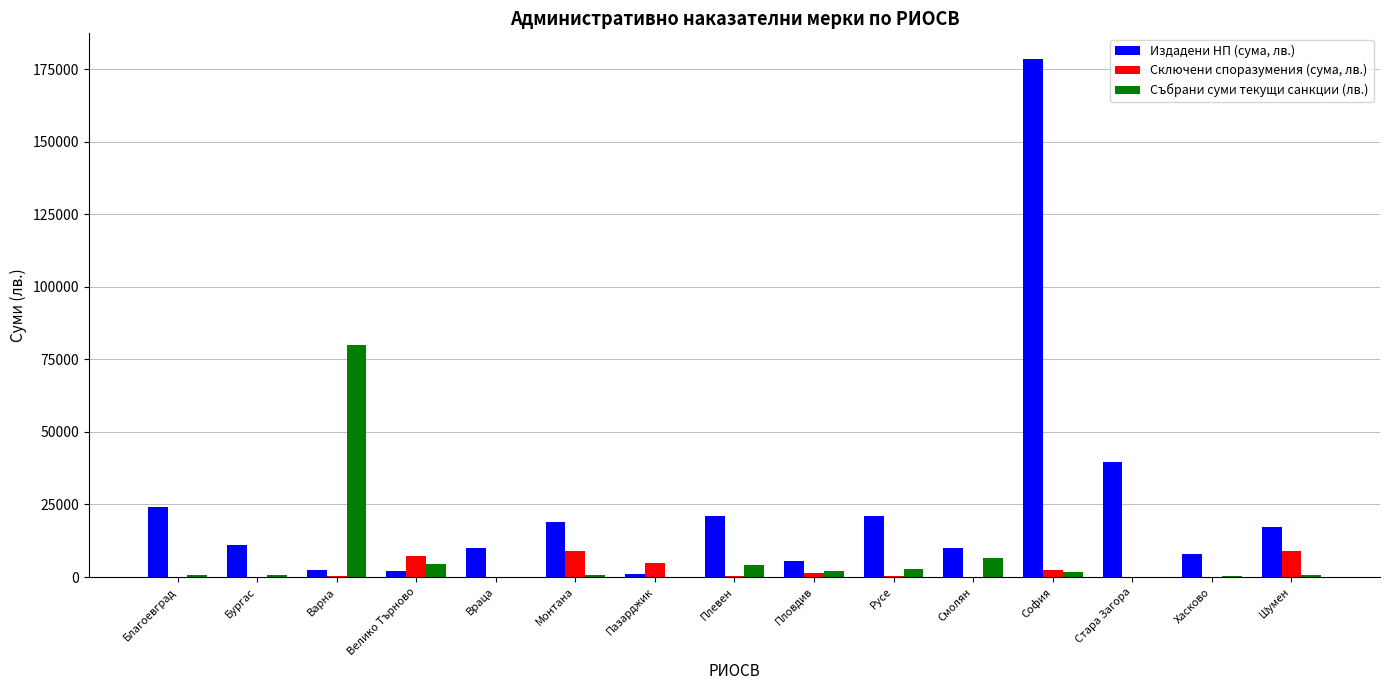

The Издадени НП (сума, лв.) series shows 39500.0 at Стара Загора. True or false?

True